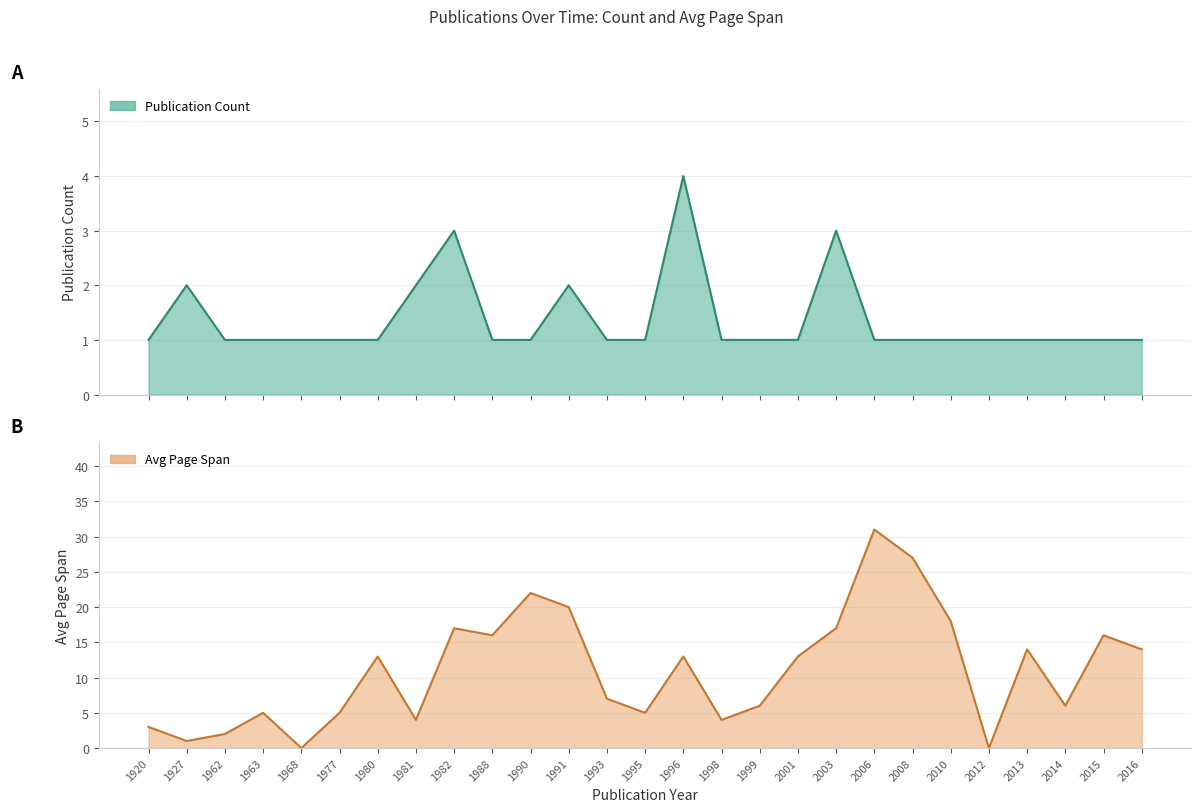

List the labels in order of Avg Page Span value, largest first.

2006, 2008, 1990, 1991, 2010, 1982, 2003, 1988, 2015, 2013, 2016, 1980, 1996, 2001, 1993, 1999, 2014, 1963, 1977, 1995, 1981, 1998, 1920, 1962, 1927, 1968, 2012